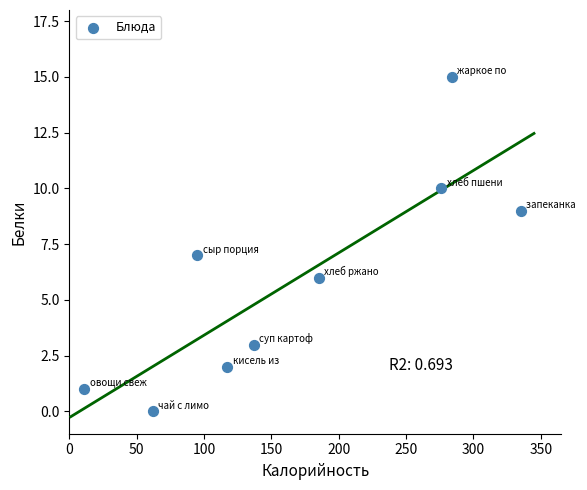

What is the average X value?

167